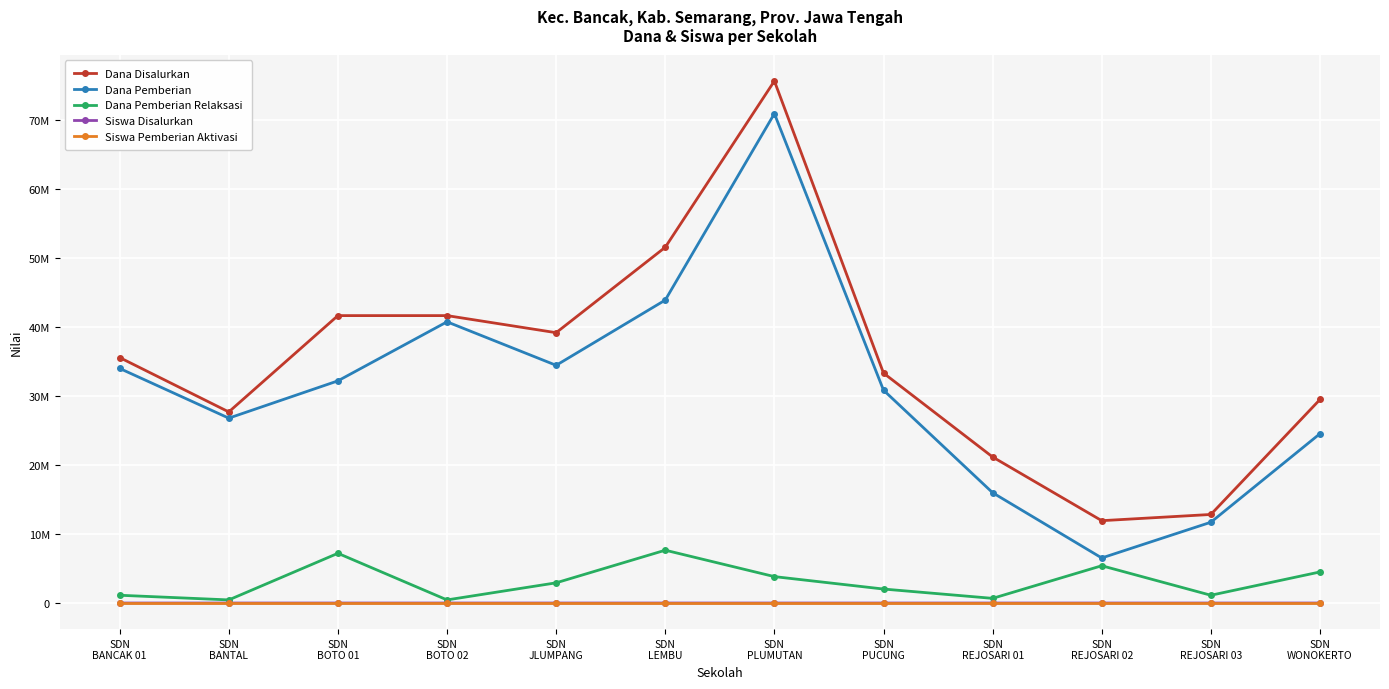

Is the value of Dana Pemberian at SDN
REJOSARI 02 greater than the value of Siswa Disalurkan at SDN
REJOSARI 01?

Yes